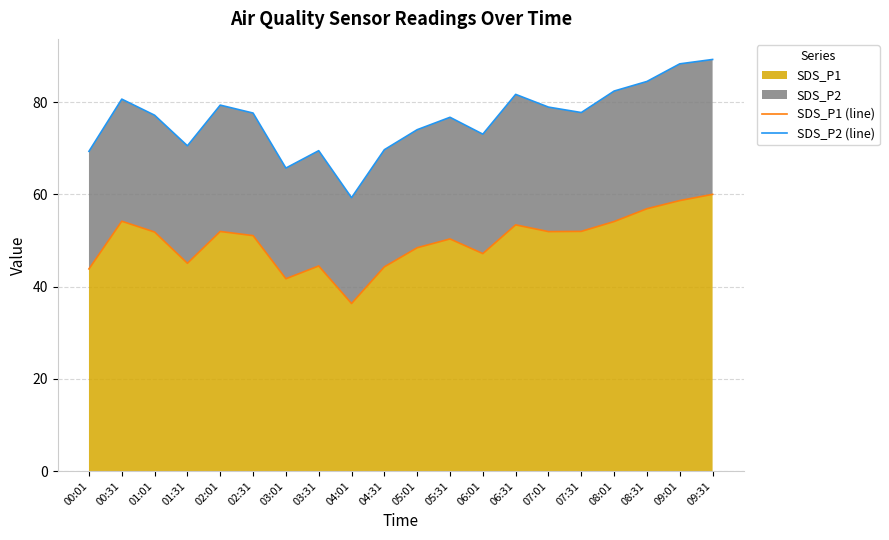

What is the approximate value of SDS_P1 (line) at 06:01?

47.1